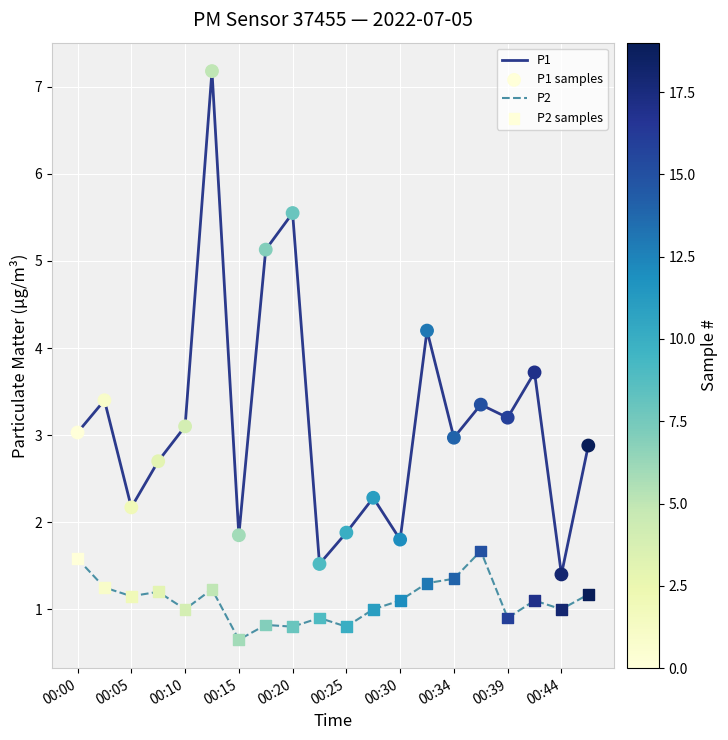

Which series has the largest total across all categories?

P1